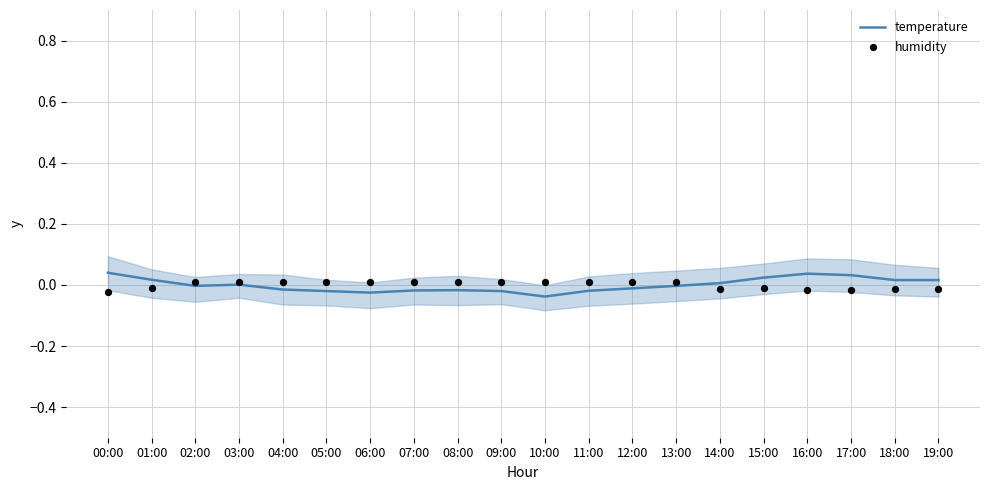

At how many categories does at least one series exceed 0?

20